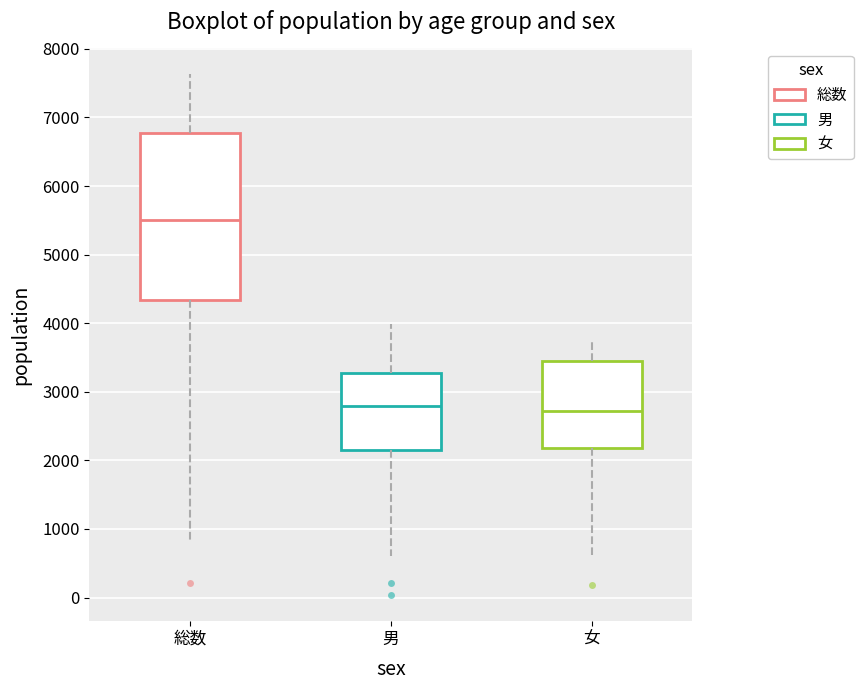

Which box's median line is the highest?

総数